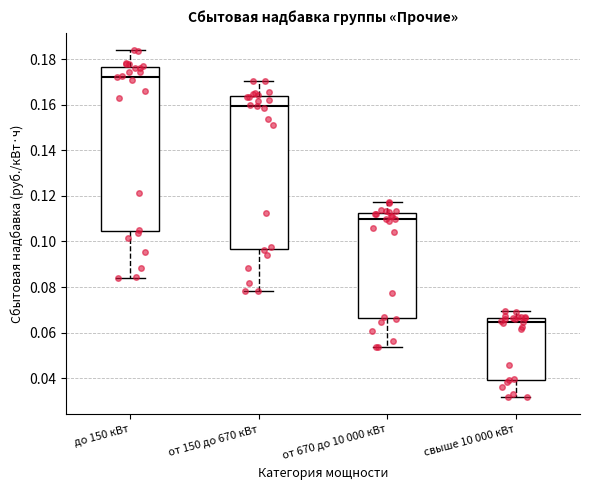

Reading left to right, read every box against the y-axis: the position of its median line, the range the box covers, and the ends of its whiskers. The values are not printed on the chart, so give them approximately, as read against the axis.

до 150 кВт: median 0.172, box 0.104 to 0.176, whiskers 0.084 to 0.184
от 150 до 670 кВт: median 0.160, box 0.096 to 0.164, whiskers 0.078 to 0.170
от 670 до 10 000 кВт: median 0.110, box 0.066 to 0.112, whiskers 0.054 to 0.118
свыше 10 000 кВт: median 0.064, box 0.040 to 0.066, whiskers 0.032 to 0.070